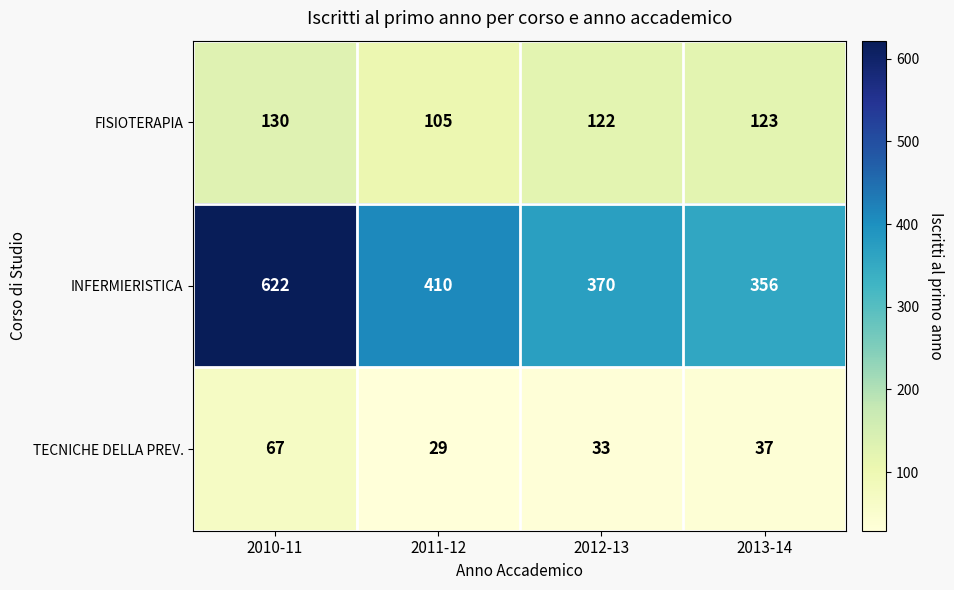

How many distinct data groups are displayed?

3